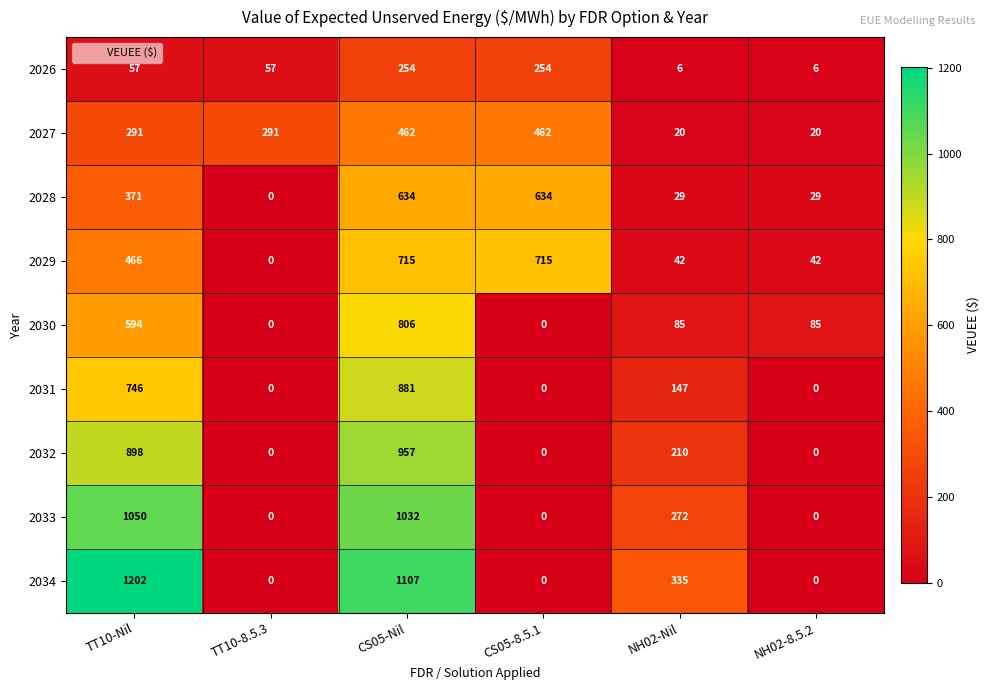

Which series has the largest total across all categories?

2034